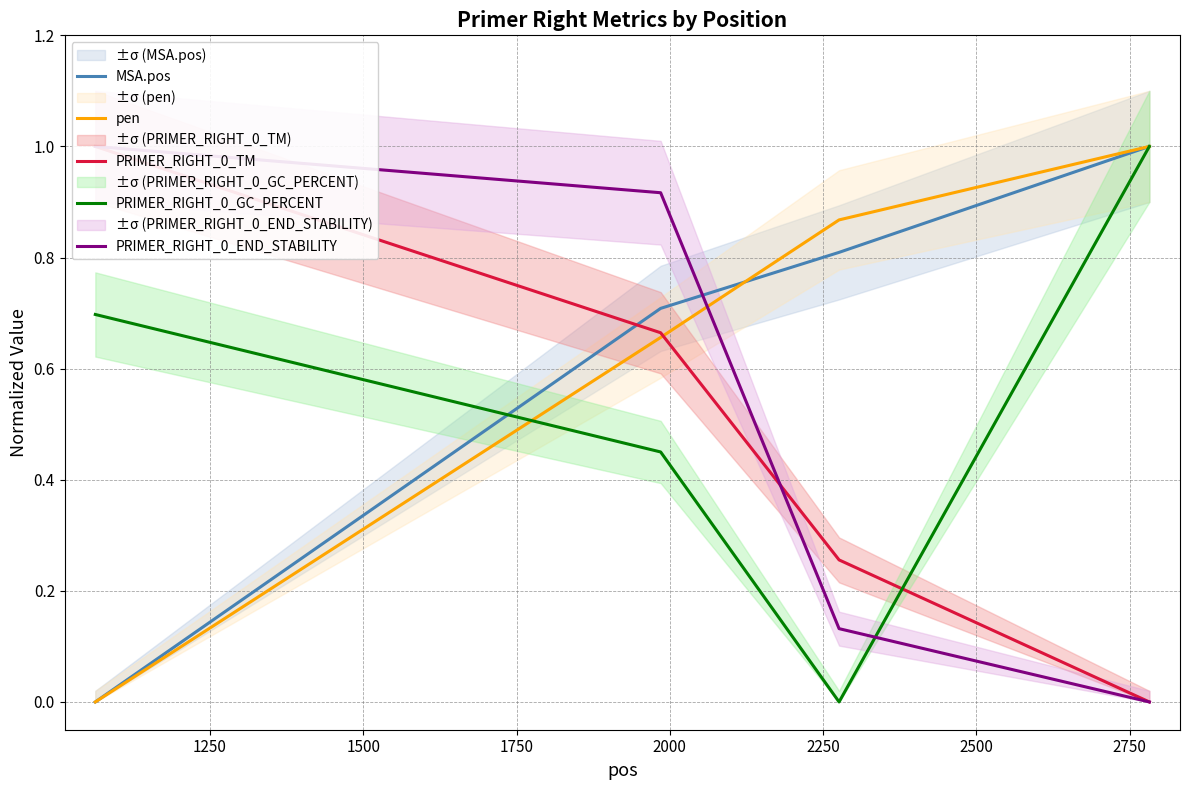

True or false: MSA.pos and PRIMER_RIGHT_0_END_STABILITY intersect in this chart.

True